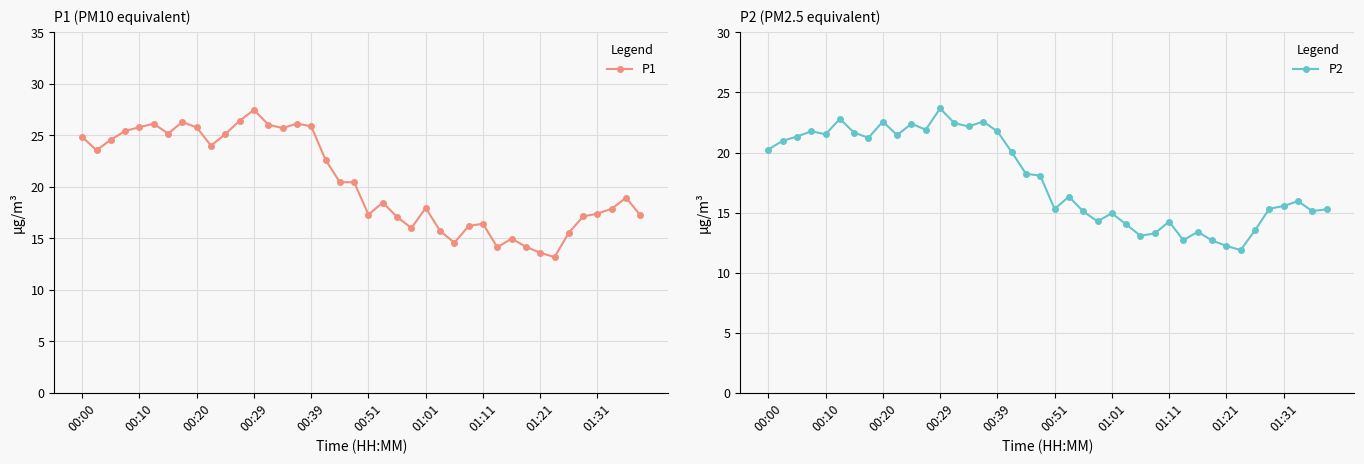

At which label does P1 first exceed 20?

00:00